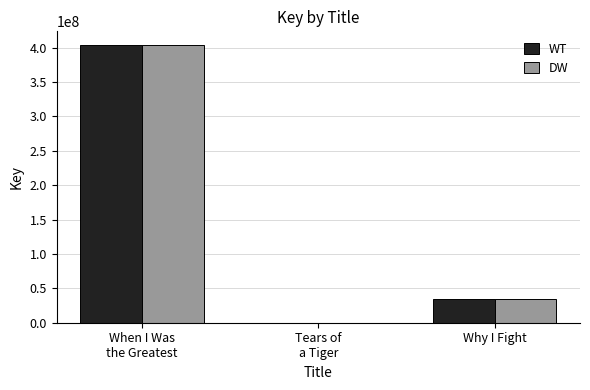

How many categories are shown in the chart?

3